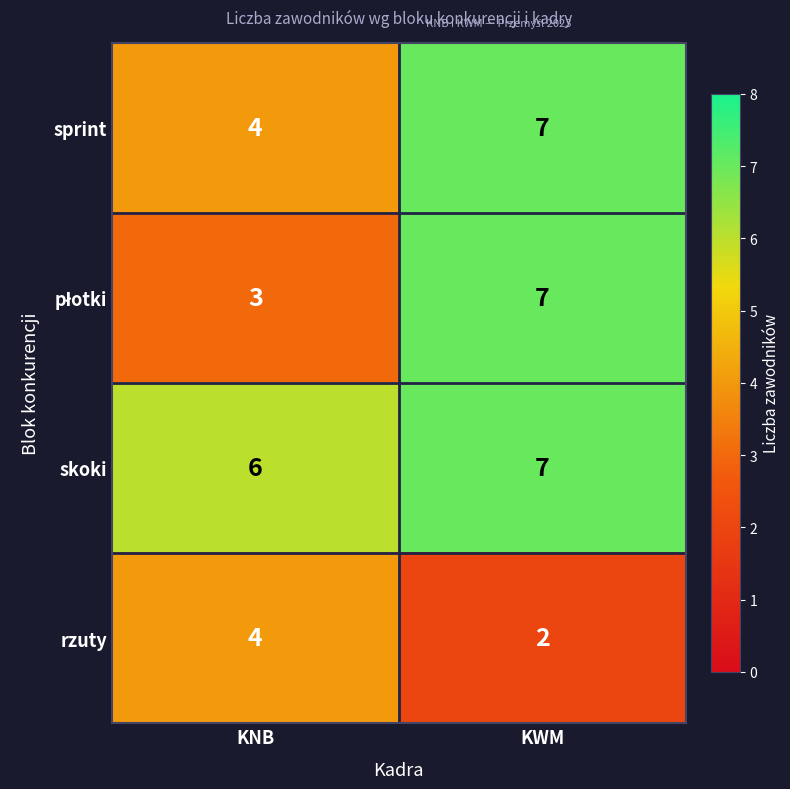

What is the sum of the sprint values at KNB and KWM?

11